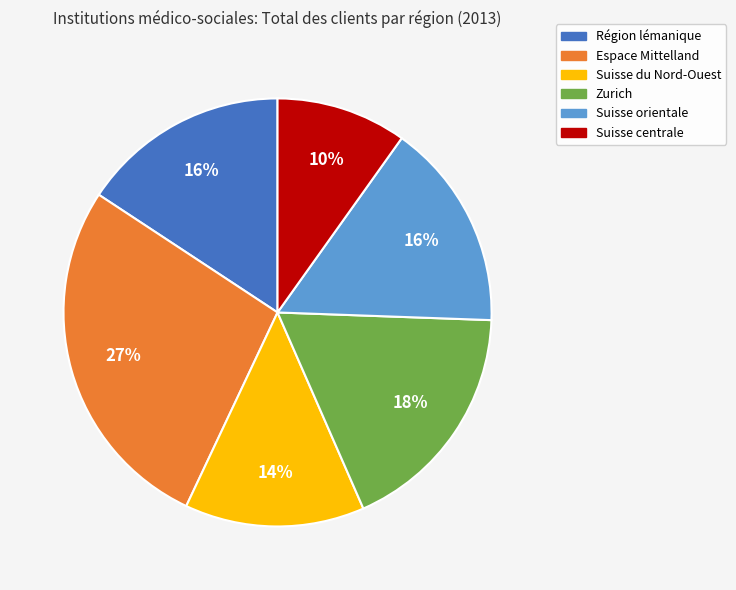

To the nearest percent, what is the average slice percentage?

17%